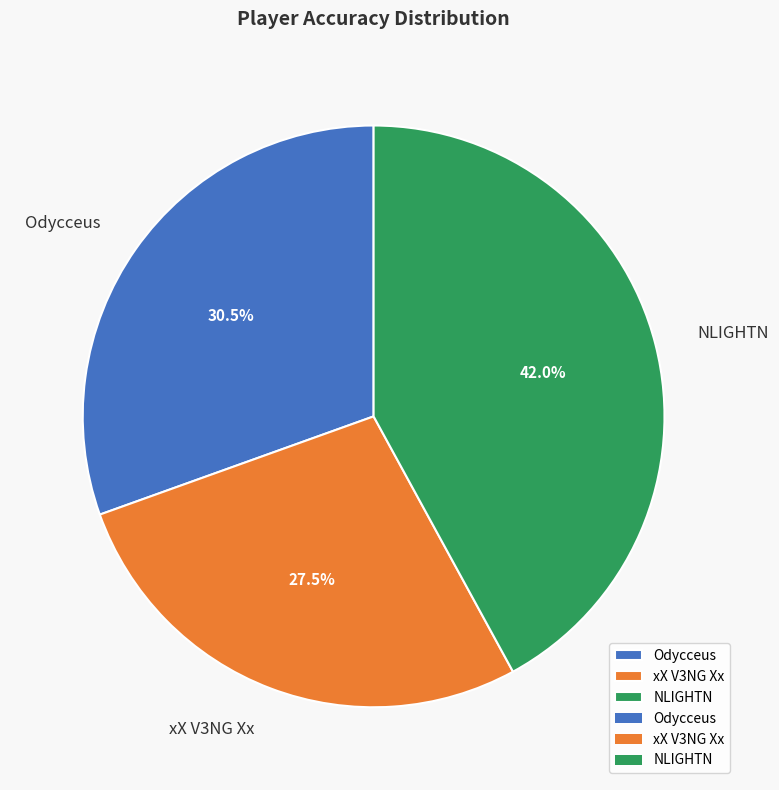

Rank the categories by value from lowest to highest.

xX V3NG Xx, Odycceus, NLIGHTN